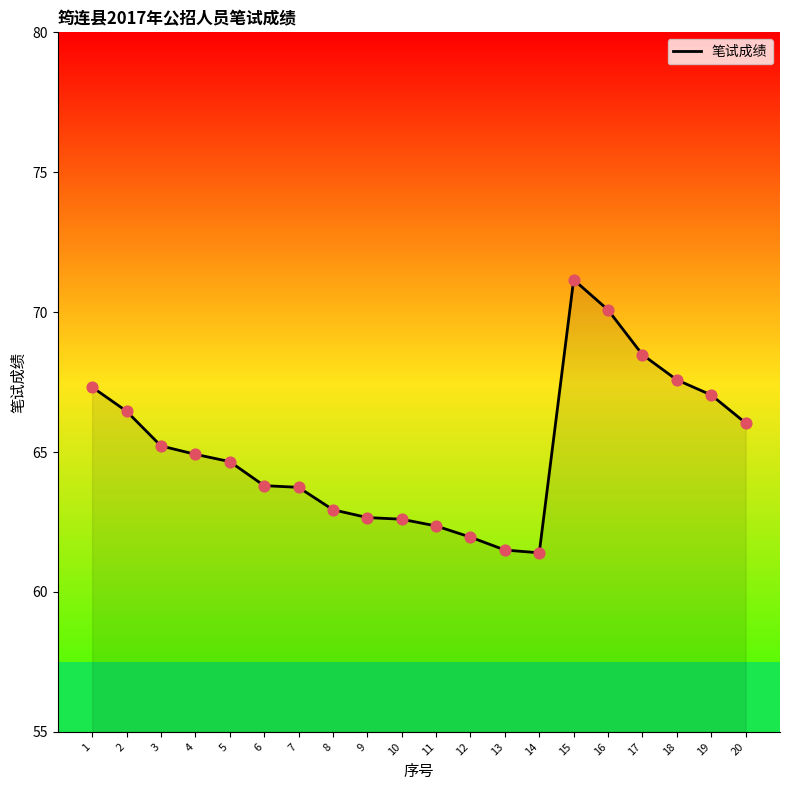

Between 16 and 10, which is larger?

16